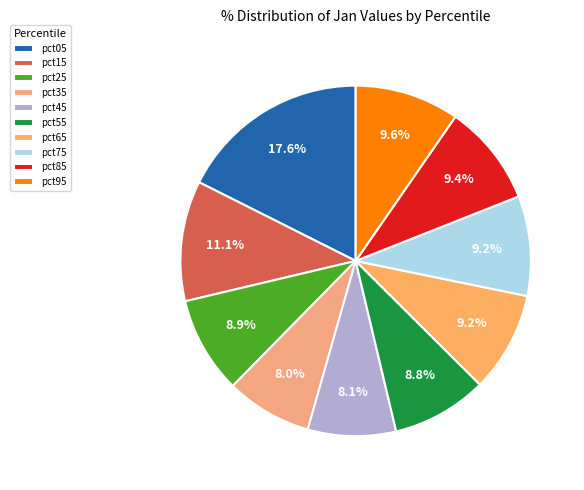

Do pct85 and pct25 together represent more than half of the pie?

No